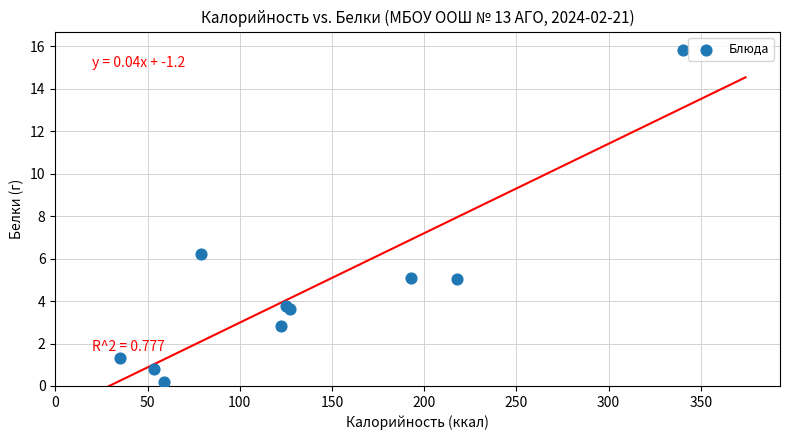

What Y value in the scatter plot is closest to 8?

6.2